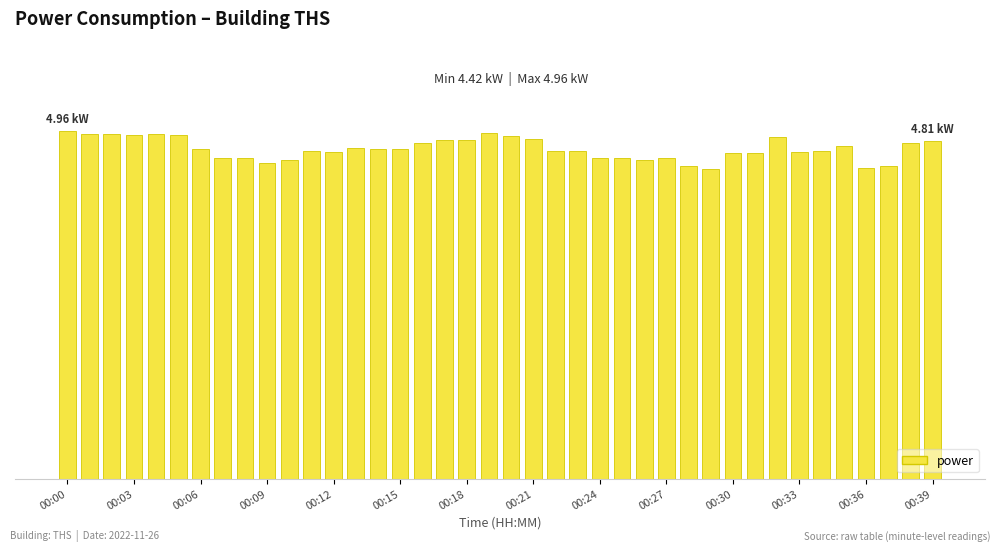

Are the bars horizontal?

No